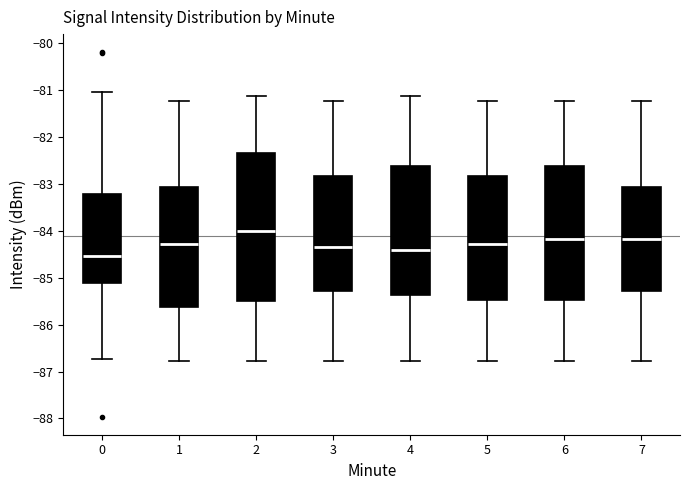

Where does the median line of the box at x = 4 sit on the y-axis? The values are not printed on the chart, so give them approximately, as read against the axis.

-84.4